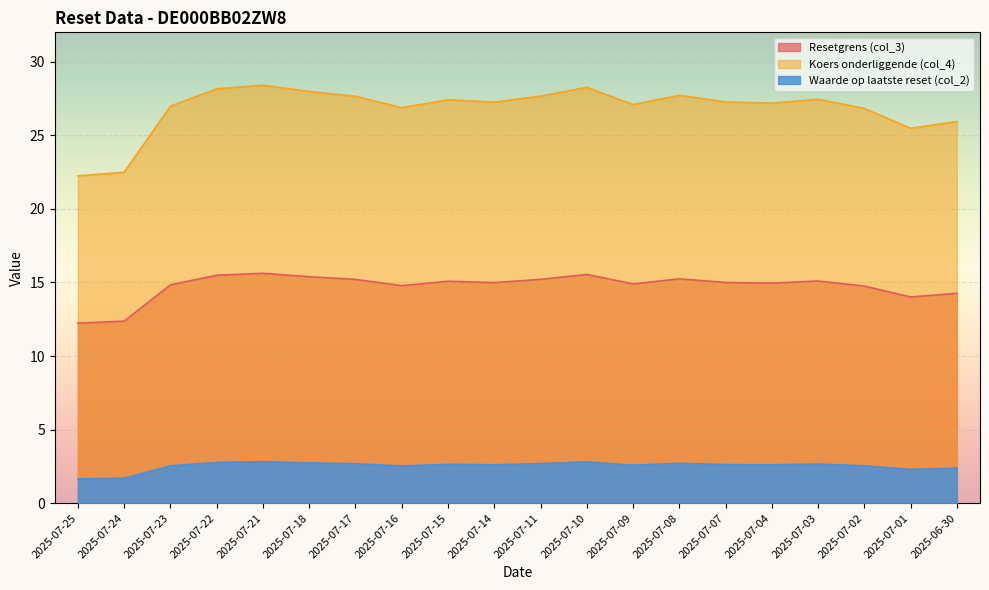

Reading left to right, extract all data points from this chart.

Resetgrens (col_3): 12.2	12.4	14.8	15.5	15.6	15.4	15.2	14.8	15.1	15.0	15.2	15.5	14.9	15.2	15.0	15.0	15.1	14.8	14.0	14.3
Koers onderliggende (col_4): 22.2	22.5	27.0	28.2	28.4	28.0	27.7	26.9	27.4	27.3	27.7	28.3	27.1	27.7	27.3	27.2	27.4	26.8	25.5	25.9
Waarde op laatste reset (col_2): 1.7	1.7	2.5	2.8	2.8	2.7	2.7	2.5	2.6	2.6	2.7	2.8	2.6	2.7	2.6	2.6	2.7	2.5	2.3	2.4